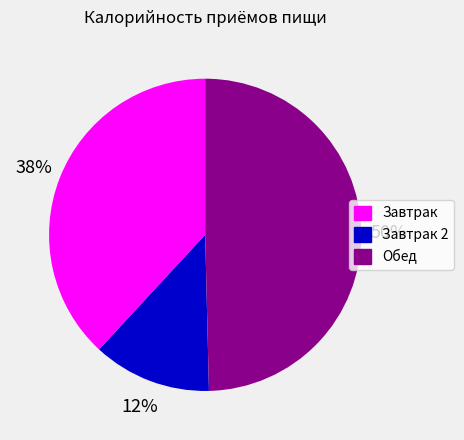

To the nearest percent, what is the average slice percentage?

33%